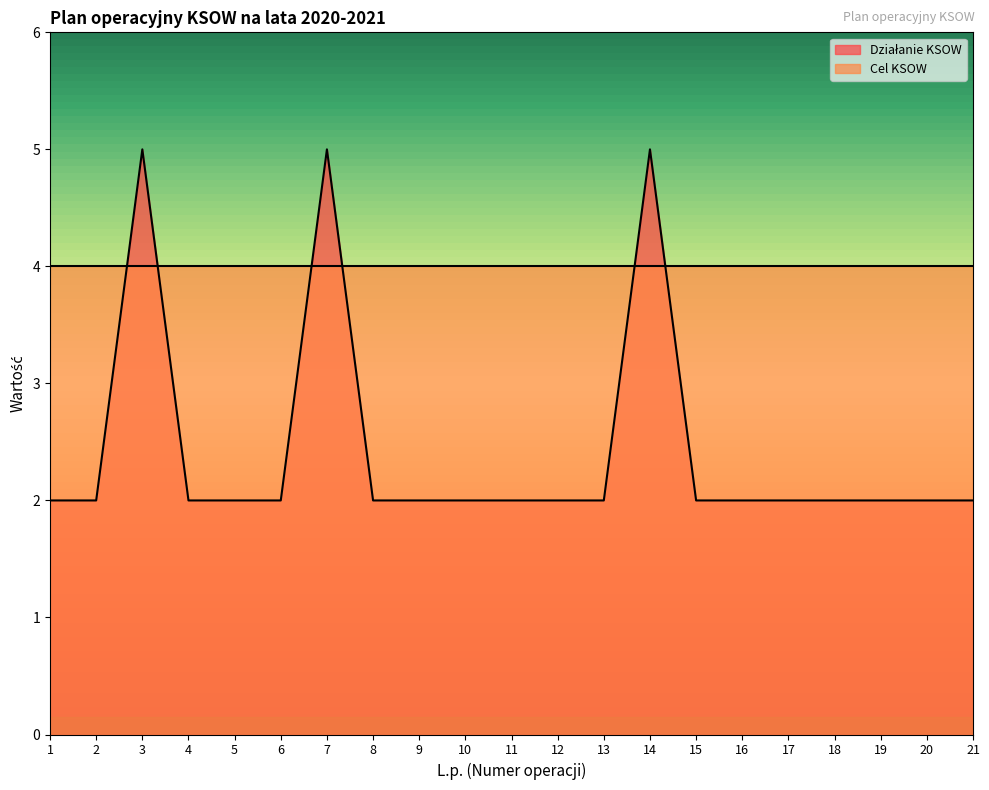

Rank the categories by value from lowest to highest.

1, 2, 4, 5, 6, 8, 9, 10, 11, 12, 13, 15, 16, 17, 18, 19, 20, 21, 3, 7, 14